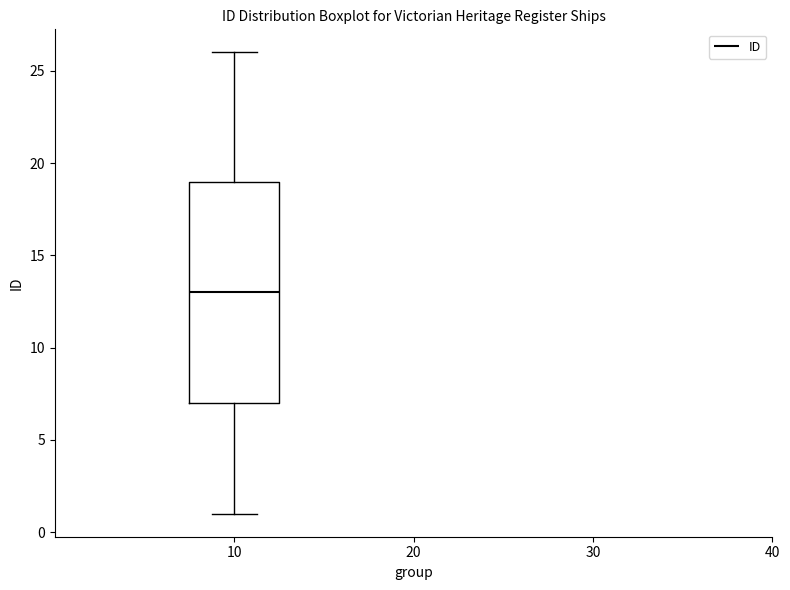

Transcribe this box plot: give where the median line is, the range the box spans, and where the two whiskers end, as read against the y-axis. The values are not printed on the chart, so give them approximately, as read against the axis.

median 13, box 7 to 19, whiskers 1 to 26